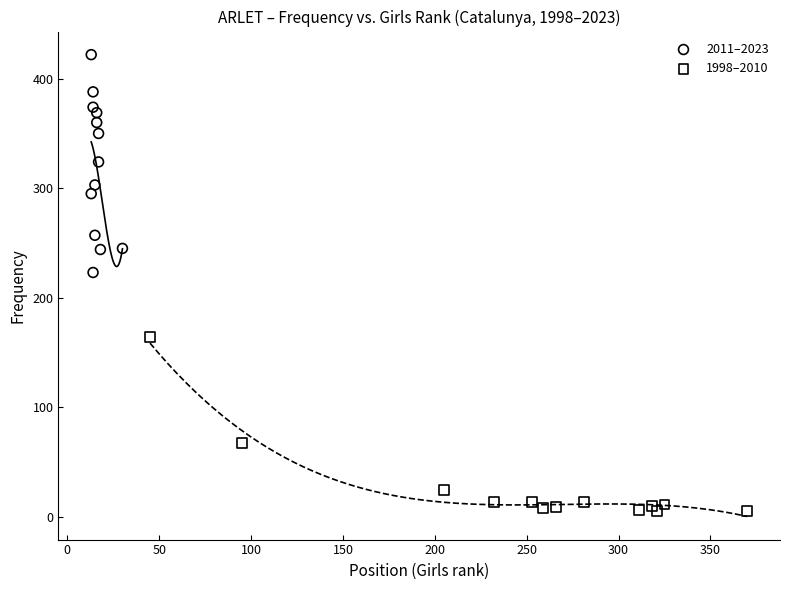

Which series reaches the minimum Y coordinate?

1998–2010